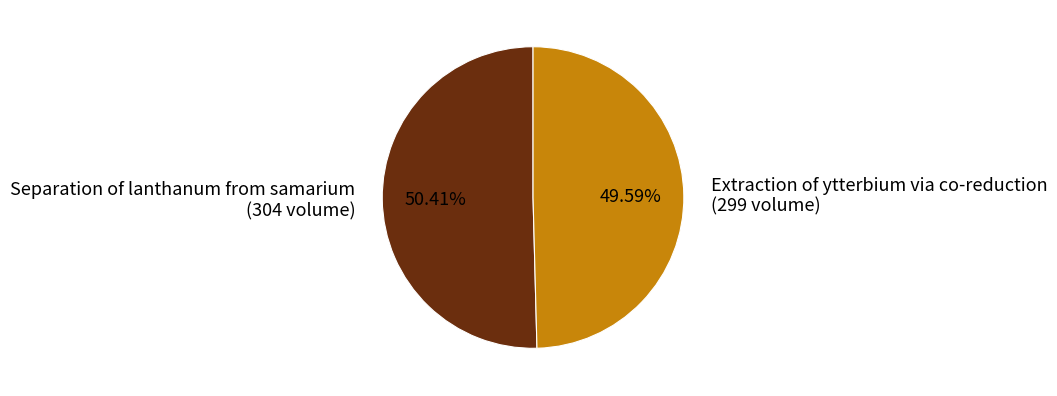

To the nearest percent, what is the difference between the largest and smallest slice percentages?

1%